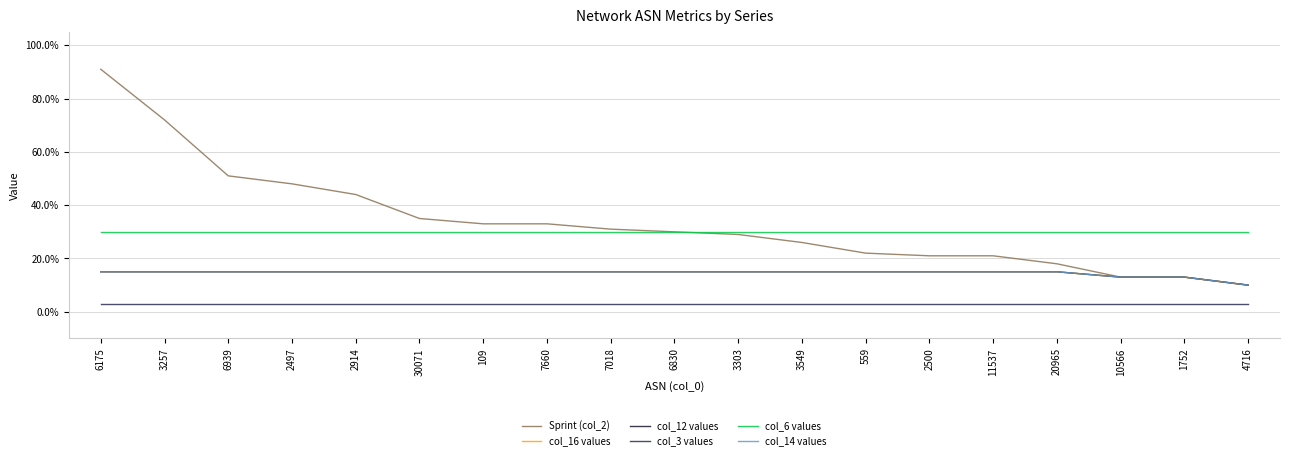

Is this an area chart (filled region under the line)?

No